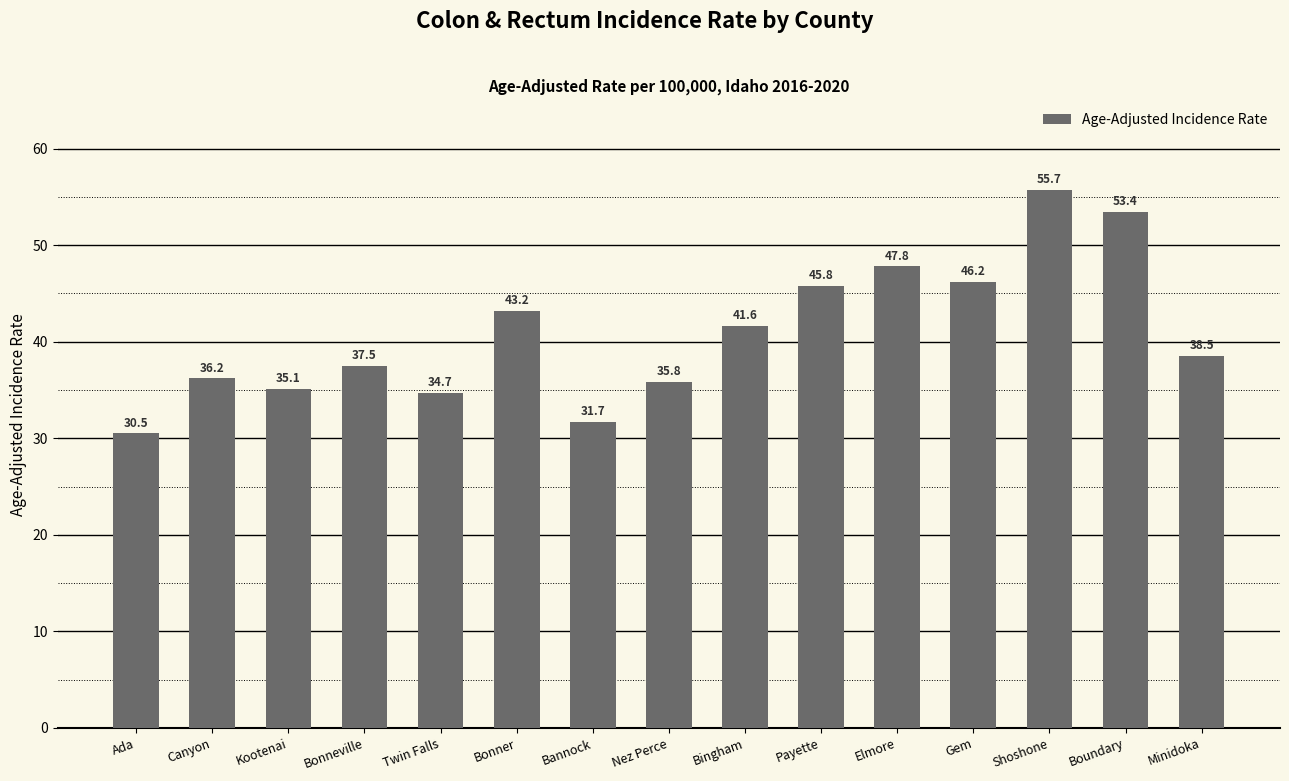

Reading right to left, what are all the values shown in this chart?

Minidoka=38.5	Boundary=53.4	Shoshone=55.7	Gem=46.2	Elmore=47.8	Payette=45.8	Bingham=41.6	Nez Perce=35.8	Bannock=31.7	Bonner=43.2	Twin Falls=34.7	Bonneville=37.5	Kootenai=35.1	Canyon=36.2	Ada=30.5